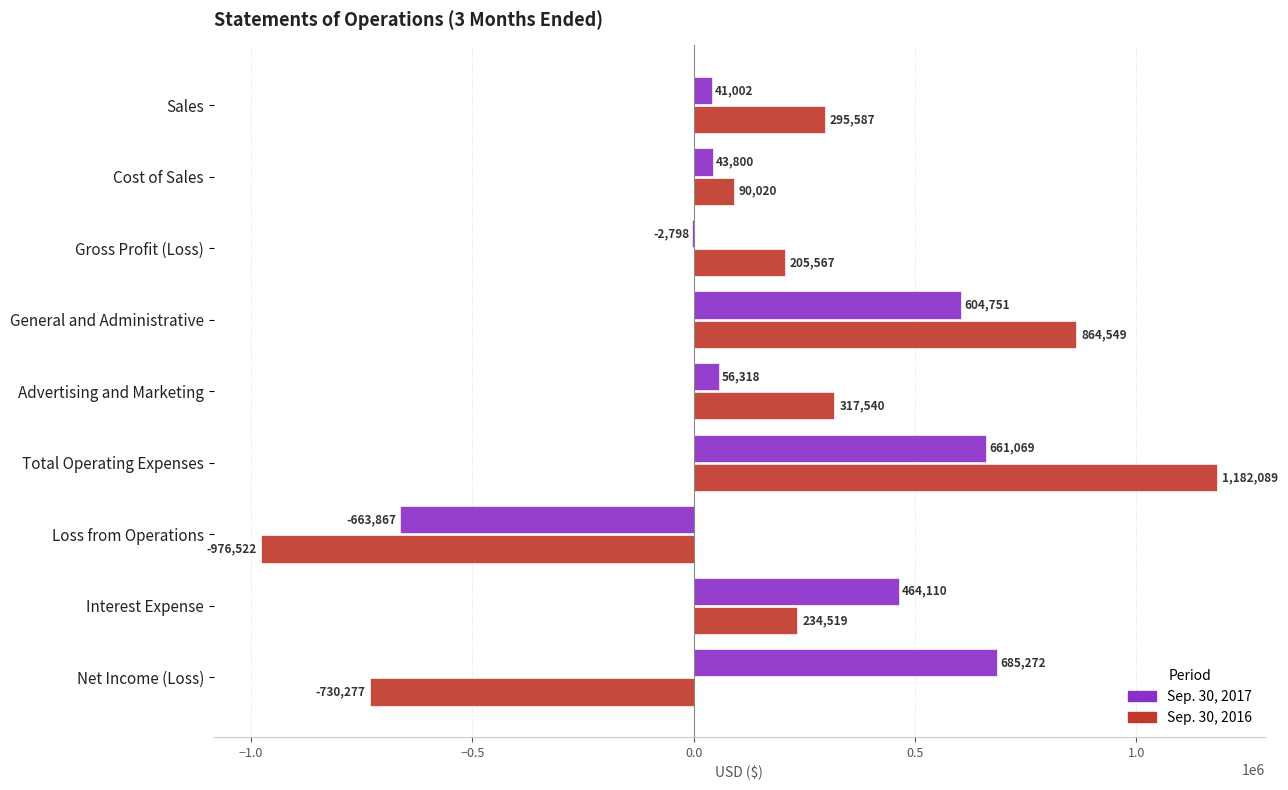

At which category is the sum across all series the highest?

Total Operating Expenses